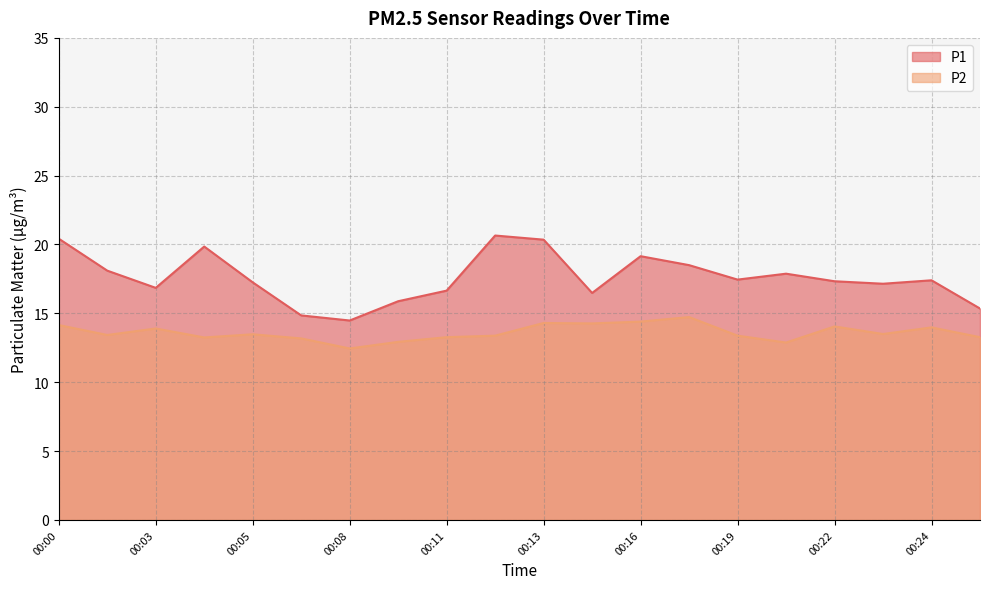

What is the difference between the highest and lowest values at 00:22?

3.3